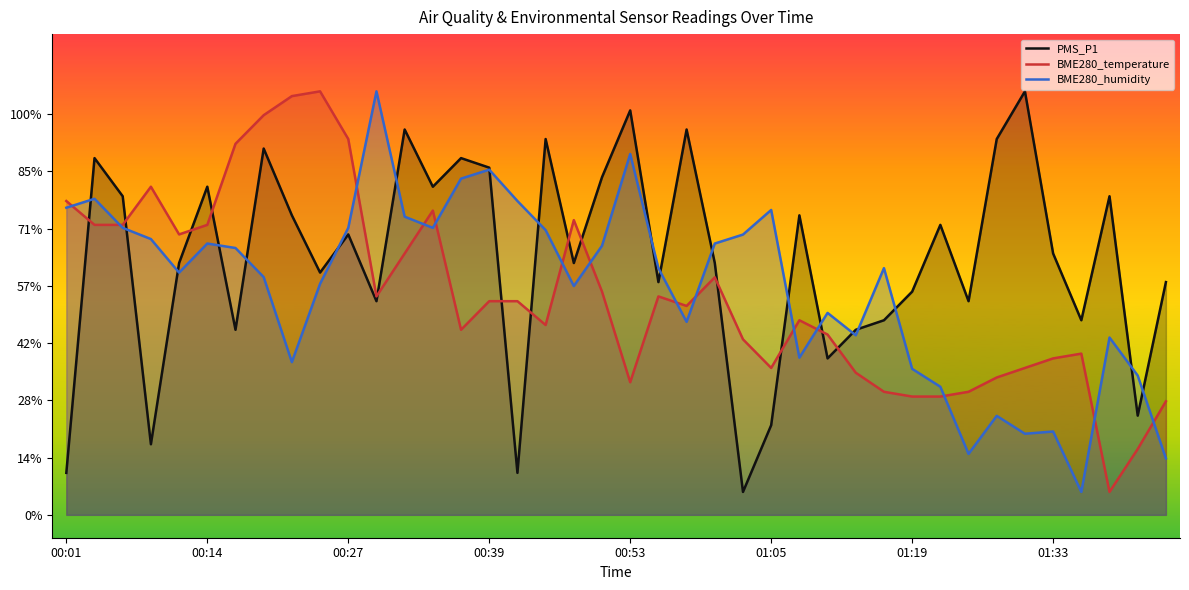

What is the difference between the highest and lowest values at 12?

10.8